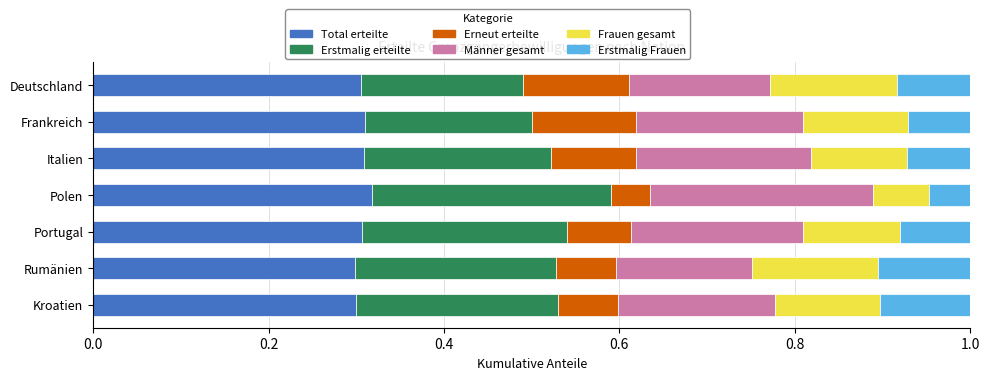

What are all the series names shown in the legend?

Total erteilte, Erstmalig erteilte, Erneut erteilte, Männer gesamt, Frauen gesamt, Erstmalig Frauen